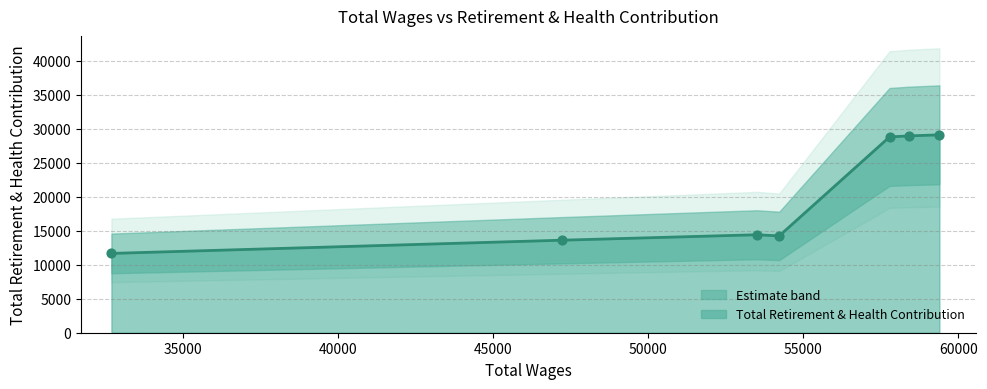

Which has a higher value, 53502 or 58401?

58401